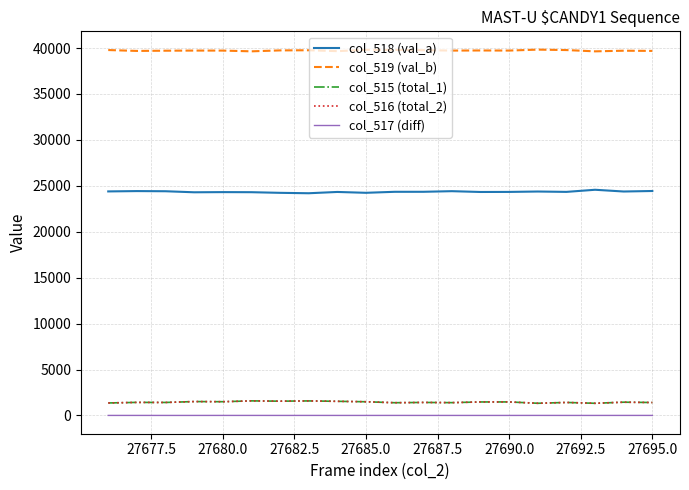

Which series has the largest total across all categories?

col_519 (val_b)